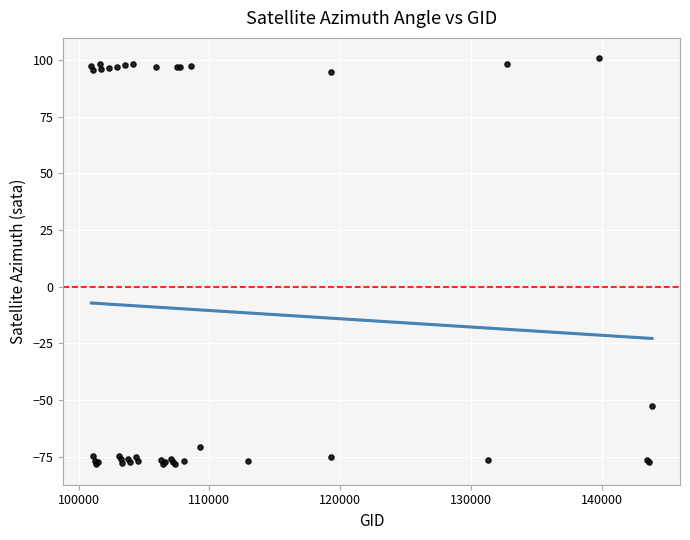

What Y value in the scatter plot is closest to 11?

-52.6